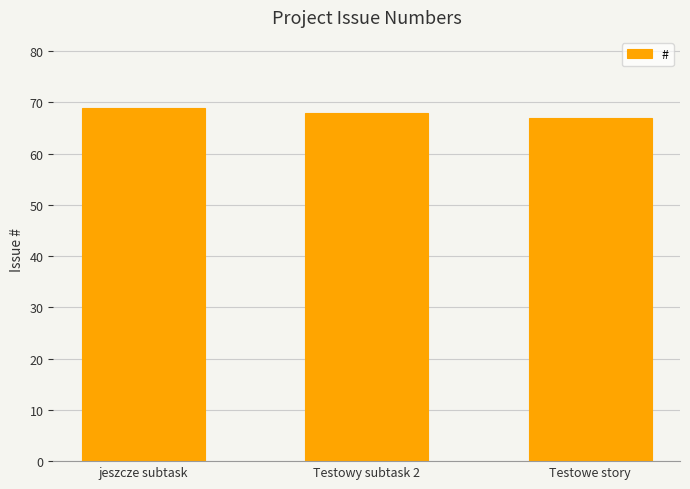

Read the value at jeszcze subtask.

69